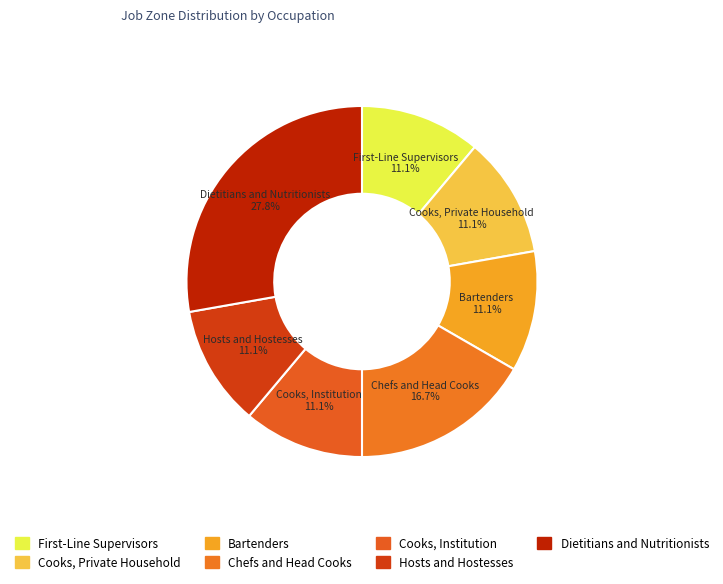

Which slice is the largest?

Dietitians and Nutritionists